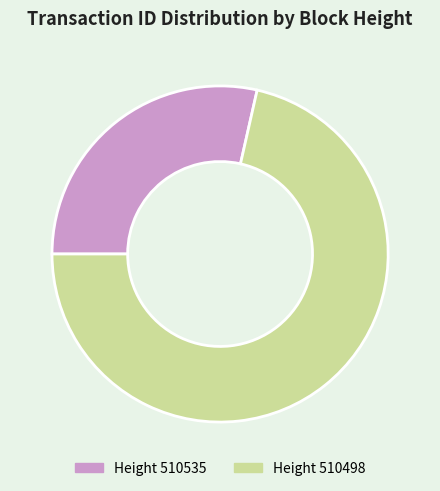

Is there a majority slice in this chart?

Yes